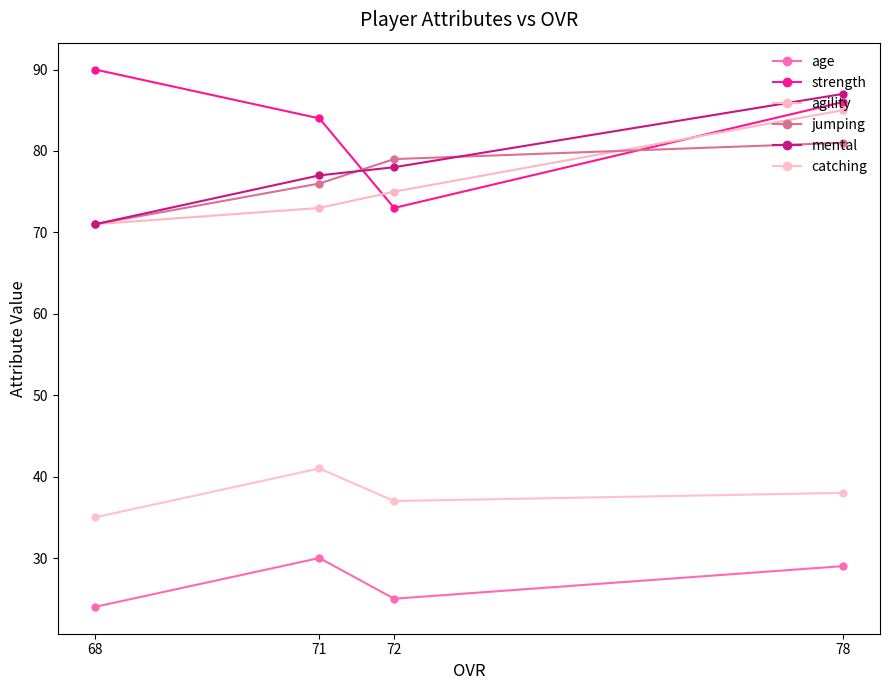

The age series shows 43 at 72. True or false?

False